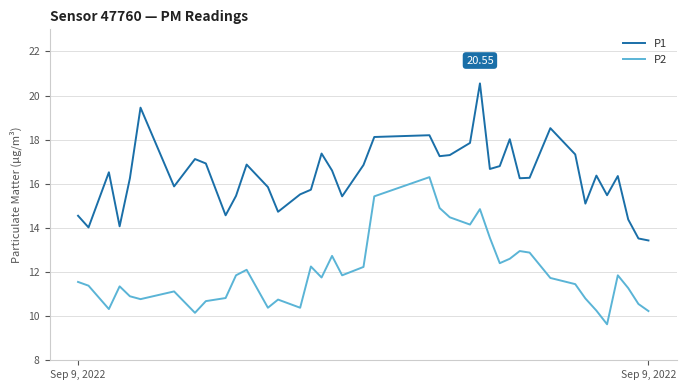

What is the greatest value displayed?

20.6